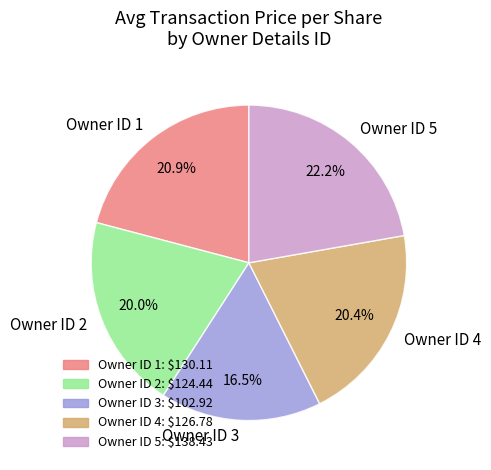

Which slice is the smallest?

Owner ID 3